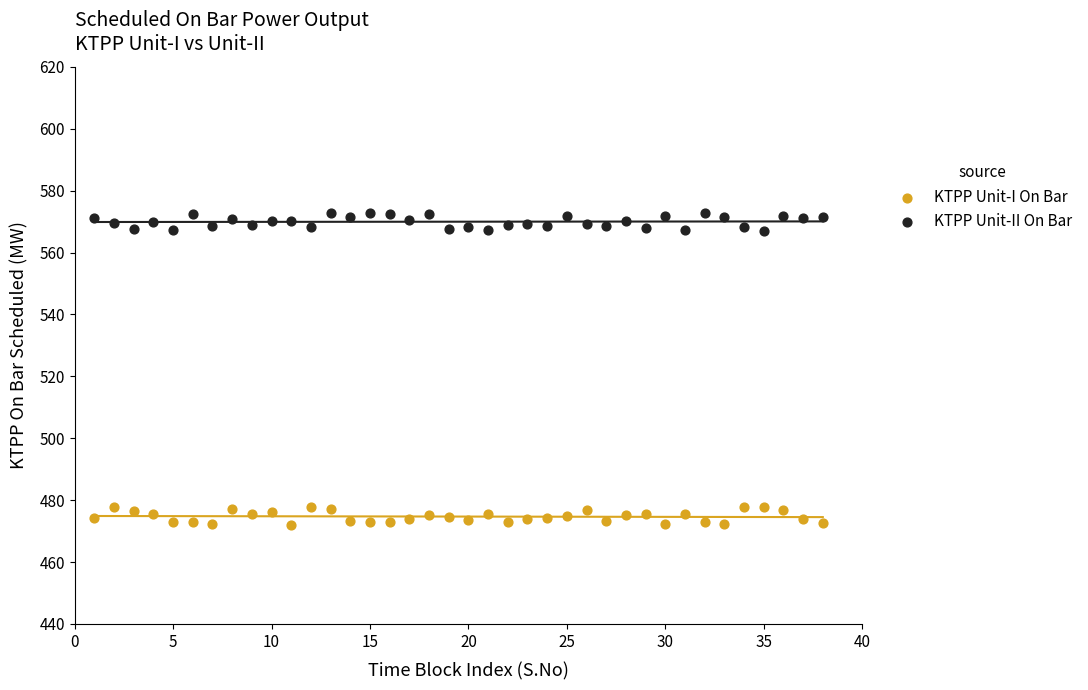

Which series contains the highest Y value?

KTPP Unit-II On Bar